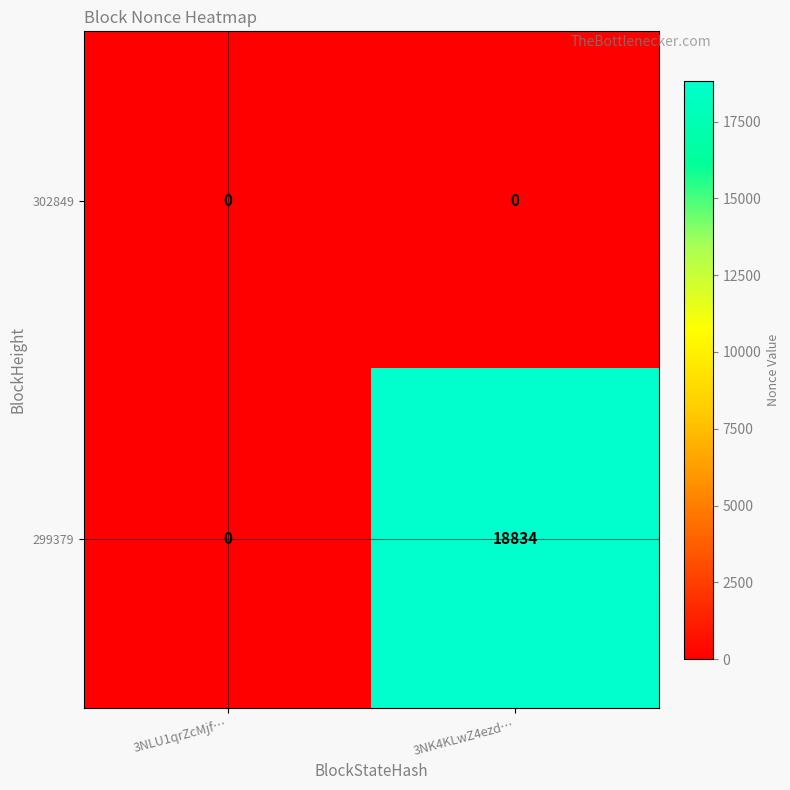

Count the number of categories in the chart.

2